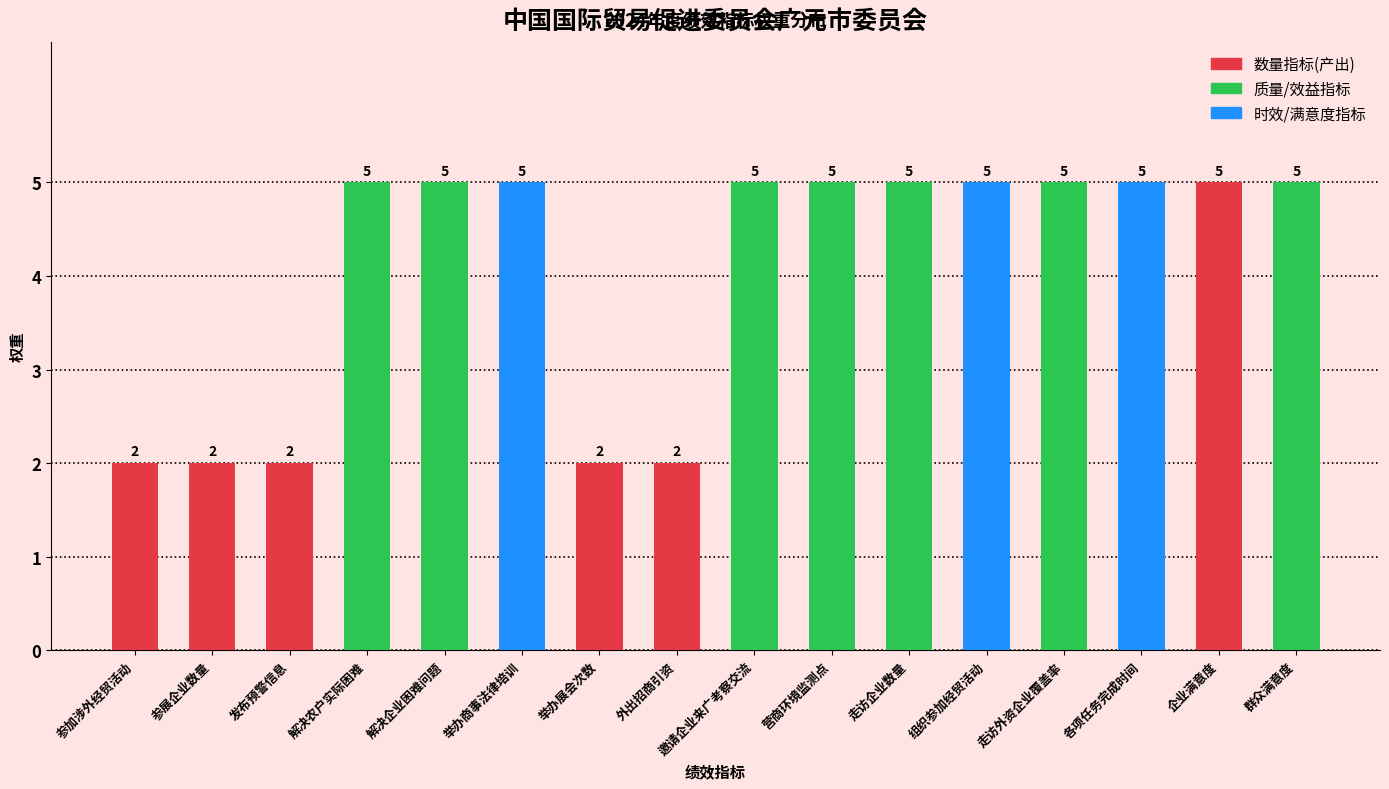

What is the label of the 7th bar from the right?

营商环境监测点